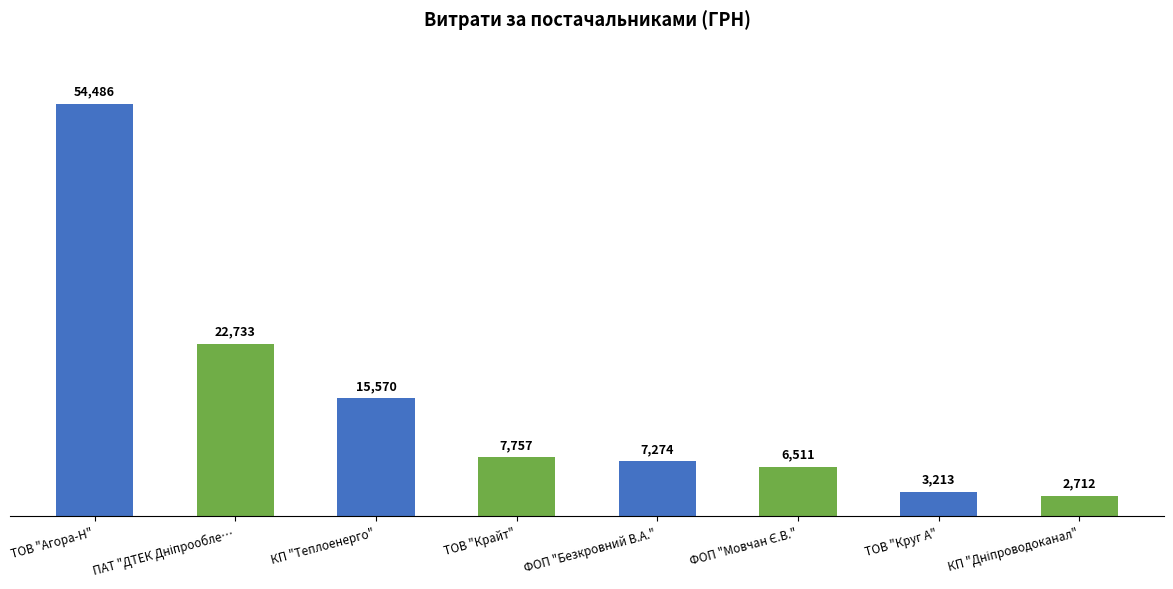

The value at ТОВ "Агора-Н" is 28153.4. True or false?

False